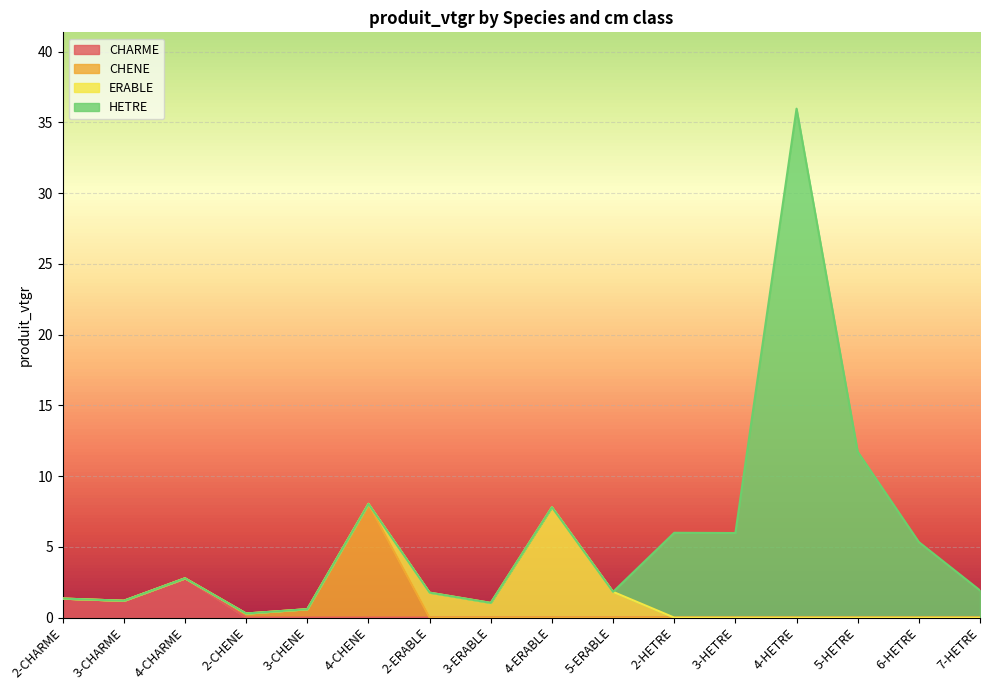

What are all the series names shown in the legend?

CHARME, CHENE, ERABLE, HETRE